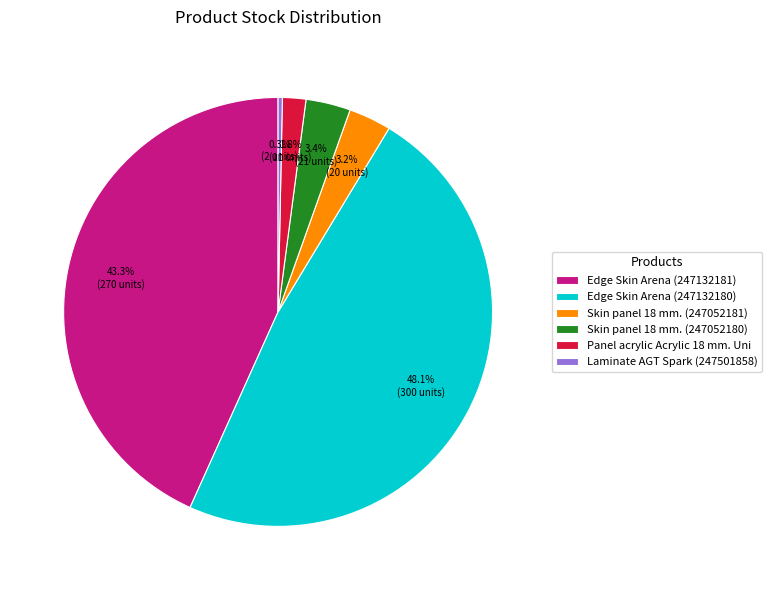

To the nearest percent, what is the difference between the largest and smallest slice percentages?

48%